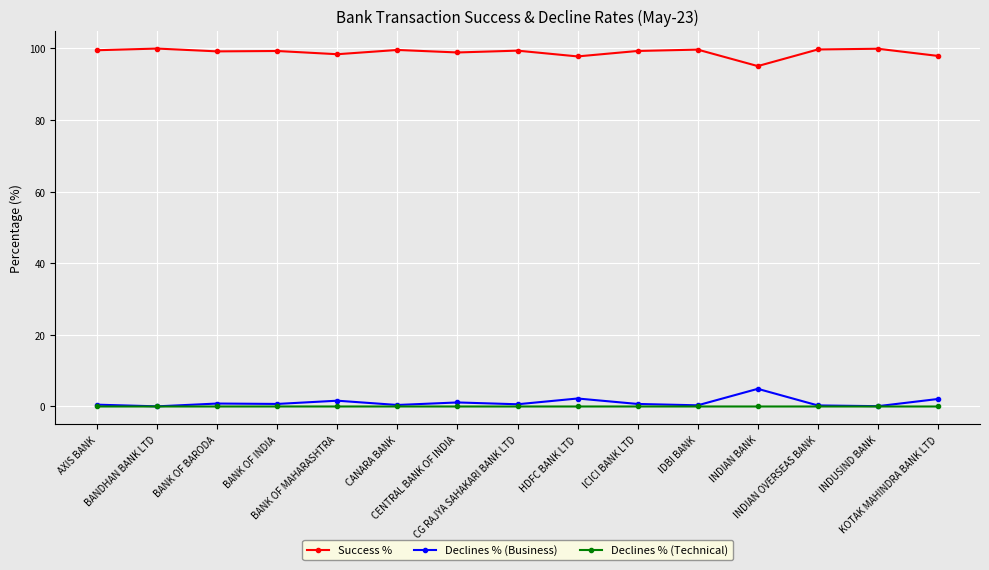

What is the greatest value displayed?

100.0